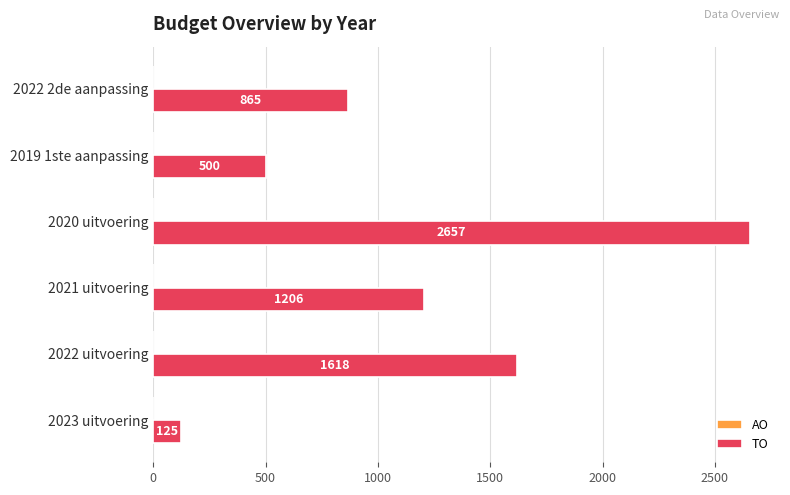

List the labels in order of value, largest first.

2020 uitvoering, 2022 uitvoering, 2021 uitvoering, 2022 2de aanpassing, 2019 1ste aanpassing, 2023 uitvoering